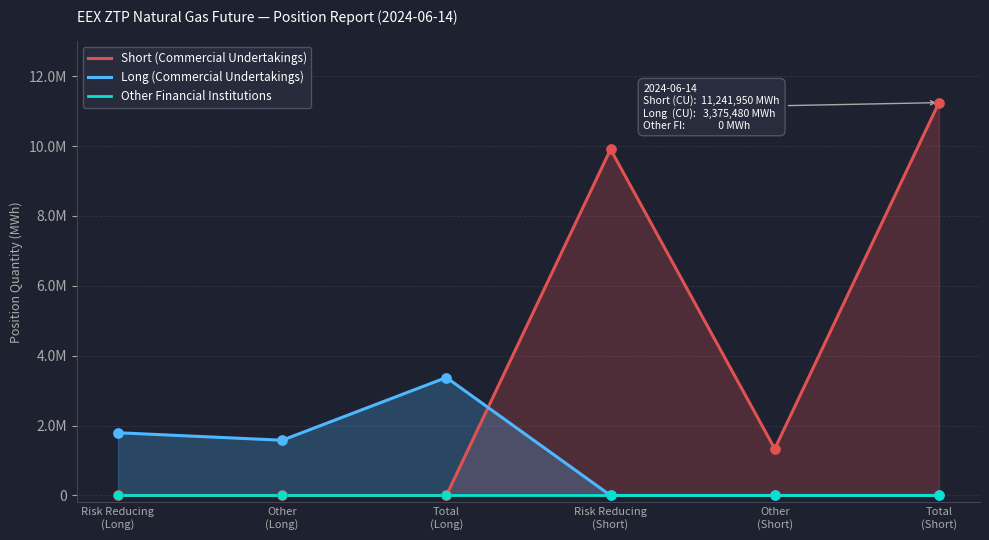

What is the total value across all series at Risk Reducing
(Short)?

9907022